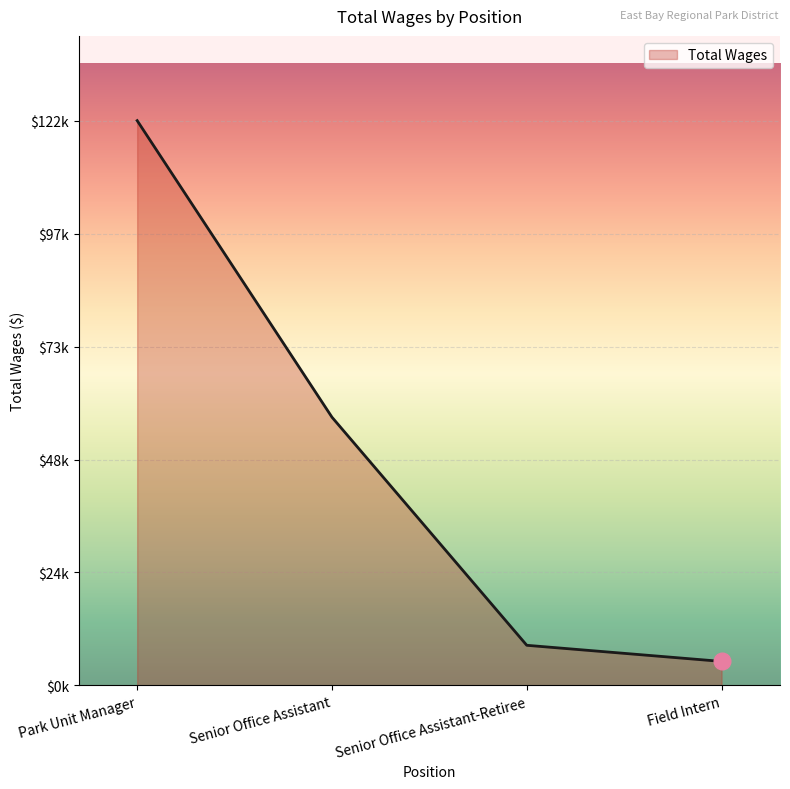

List the labels in order of value, largest first.

Park Unit Manager, Senior Office Assistant, Senior Office Assistant-Retiree, Field Intern